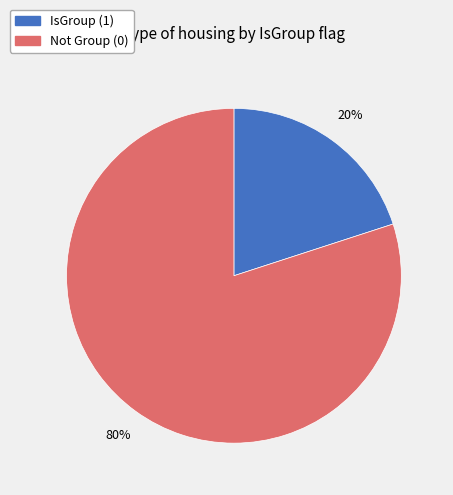

Does any single category account for the majority?

Yes